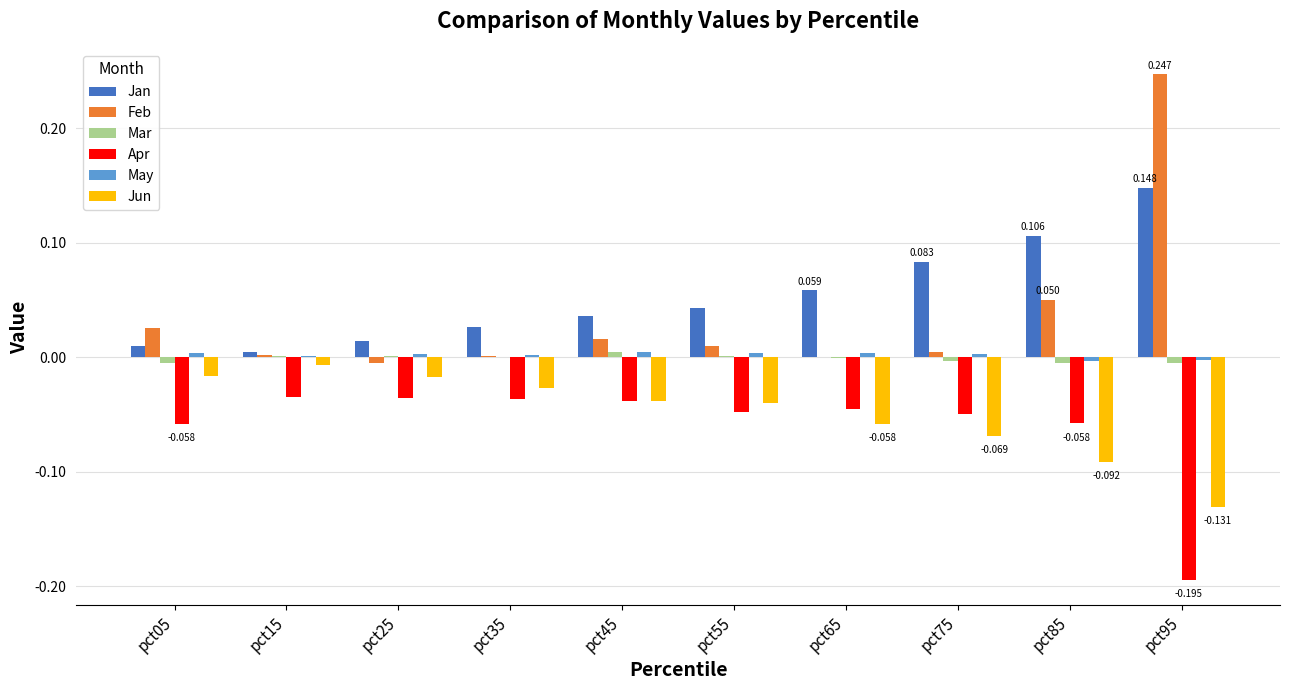

How many categories are shown in the chart?

10